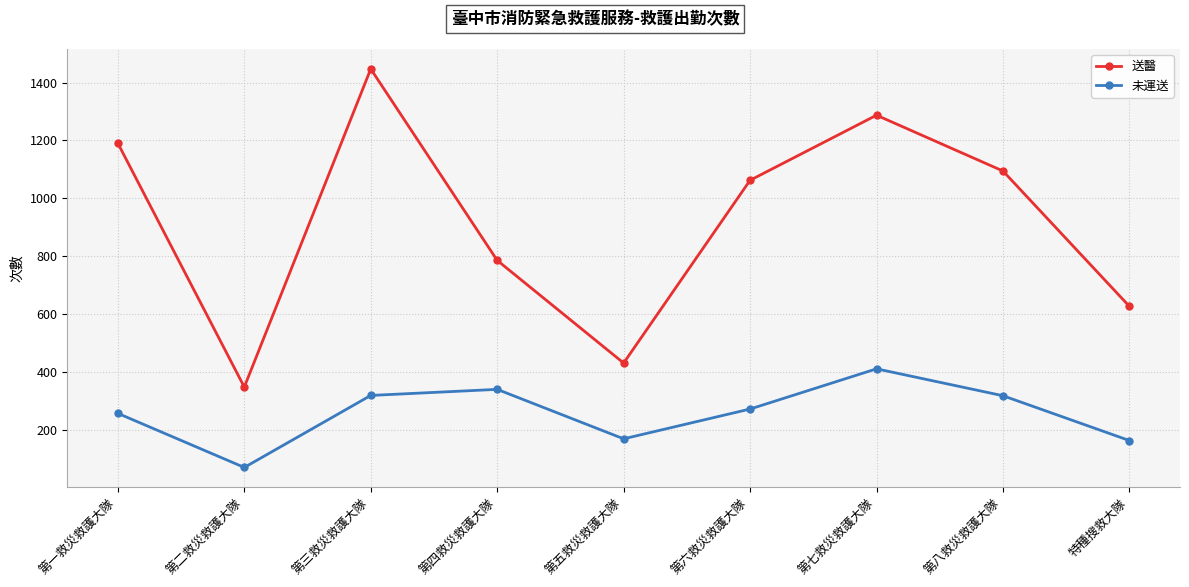

At which label does 未運送 first exceed 271?

第三救災救護大隊